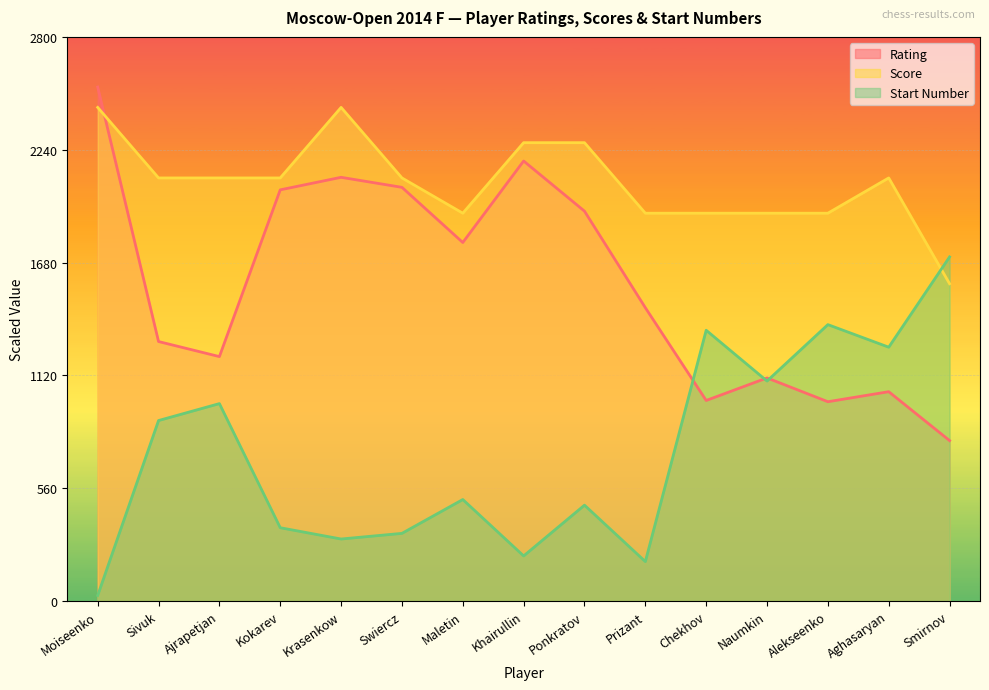

Reading left to right, what are all the values shown in this chart?

Rating: 2551.1	1288.0	1213.3	2040.9	2103.1	2053.3	1779.6	2184.0	1935.1	1456.0	995.6	1107.6	989.3	1039.1	796.4
Score: 2450.0	2100.0	2100.0	2100.0	2450.0	2100.0	1925.0	2275.0	2275.0	1925.0	1925.0	1925.0	1925.0	2100.0	1575.0
StartNum: 28.0	896.0	980.0	364.0	308.0	336.0	504.0	224.0	476.0	196.0	1344.0	1092.0	1372.0	1260.0	1708.0